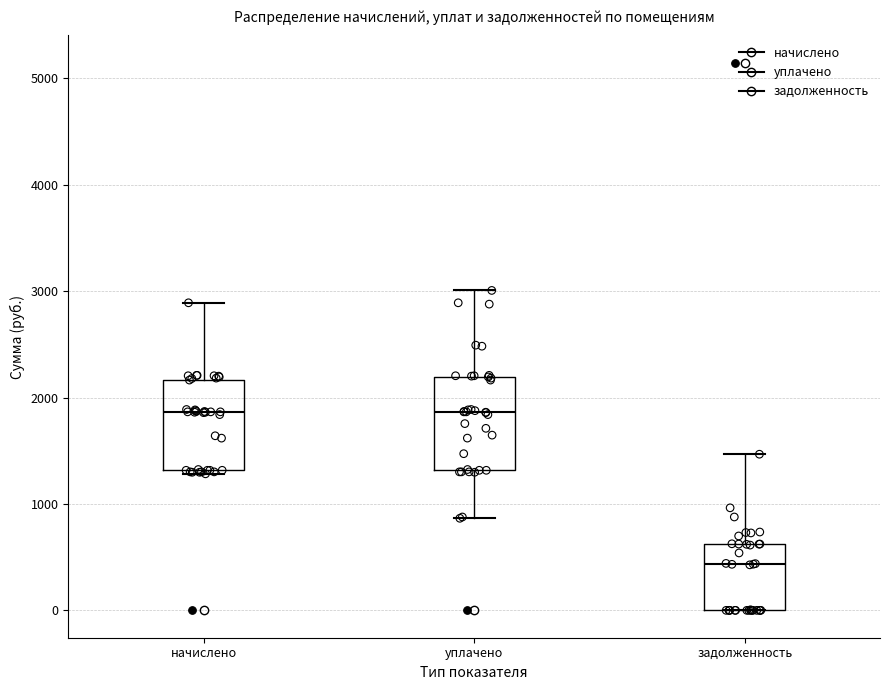

Where is the upper edge of the box for уплачено on the y-axis? The values are not printed on the chart, so give them approximately, as read against the axis.

2200